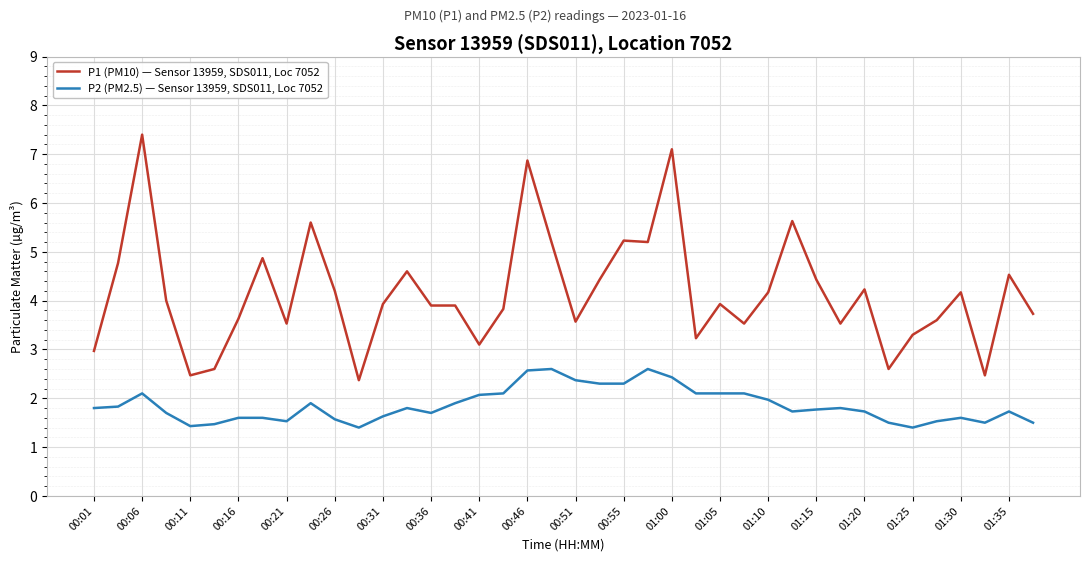

List the series in order of their peak value, highest first.

P1 (PM10) — Sensor 13959, SDS011, Loc 7052, P2 (PM2.5) — Sensor 13959, SDS011, Loc 7052